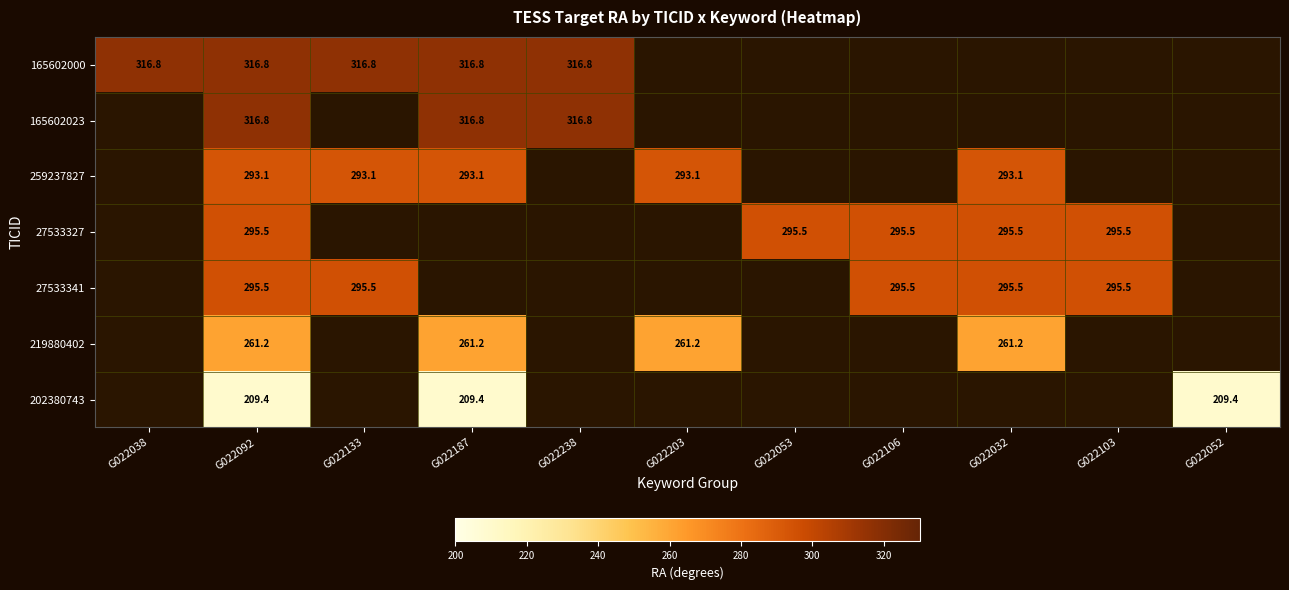

Is the value of 219880402 at G022092 greater than the value of 27533327 at G022092?

No